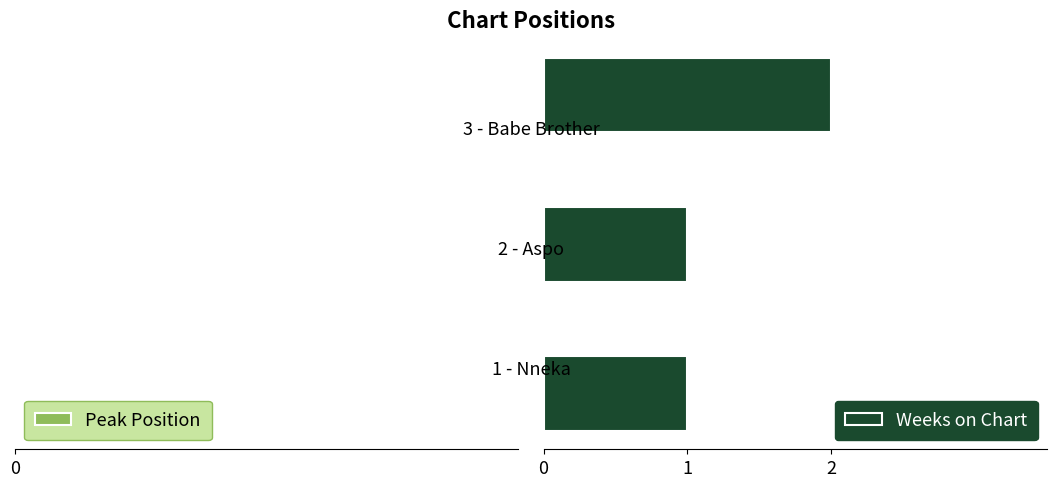

Between 2 and 0, which is larger?

2